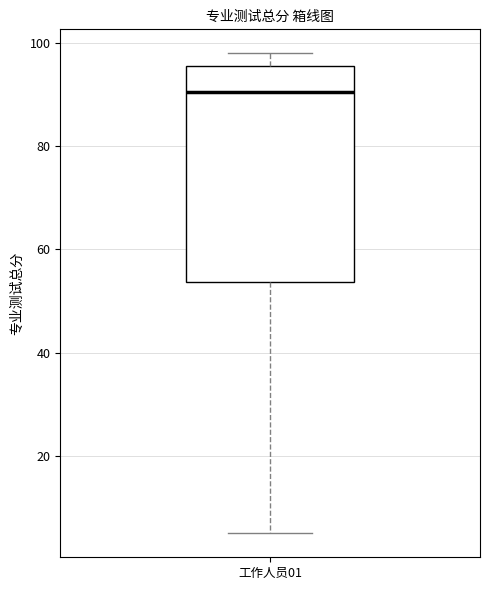

Where is the lower edge of the box for 工作人员01 on the y-axis? The values are not printed on the chart, so give them approximately, as read against the axis.

54